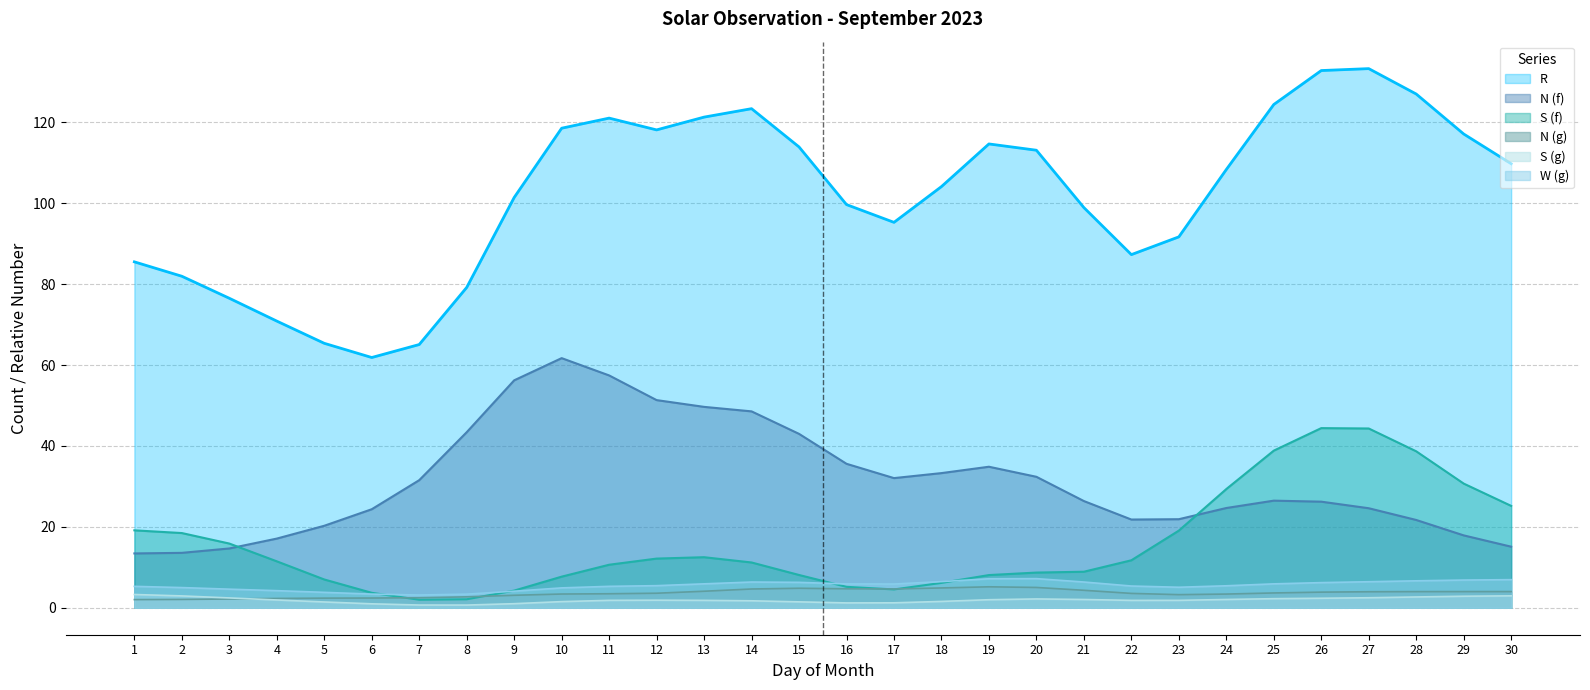

At which category does N (f) reach its first local peak?

2